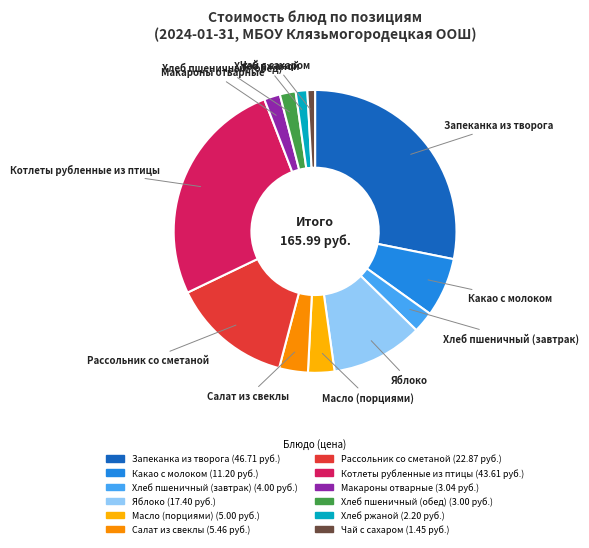

Between Яблоко and Хлеб пшеничный (завтрак), which is larger?

Яблоко